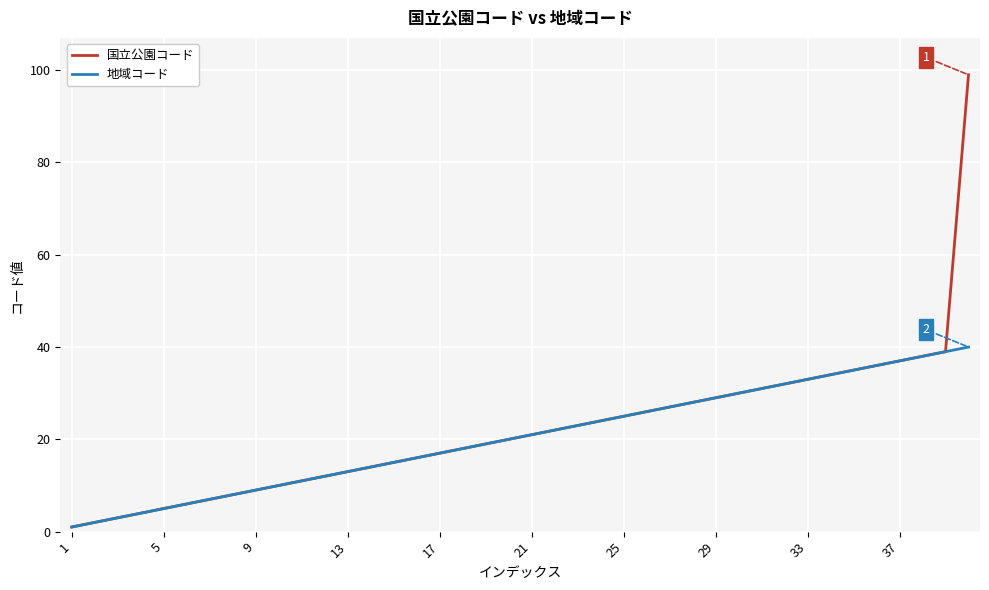

Which series has the widest spread of values?

国立公園コード